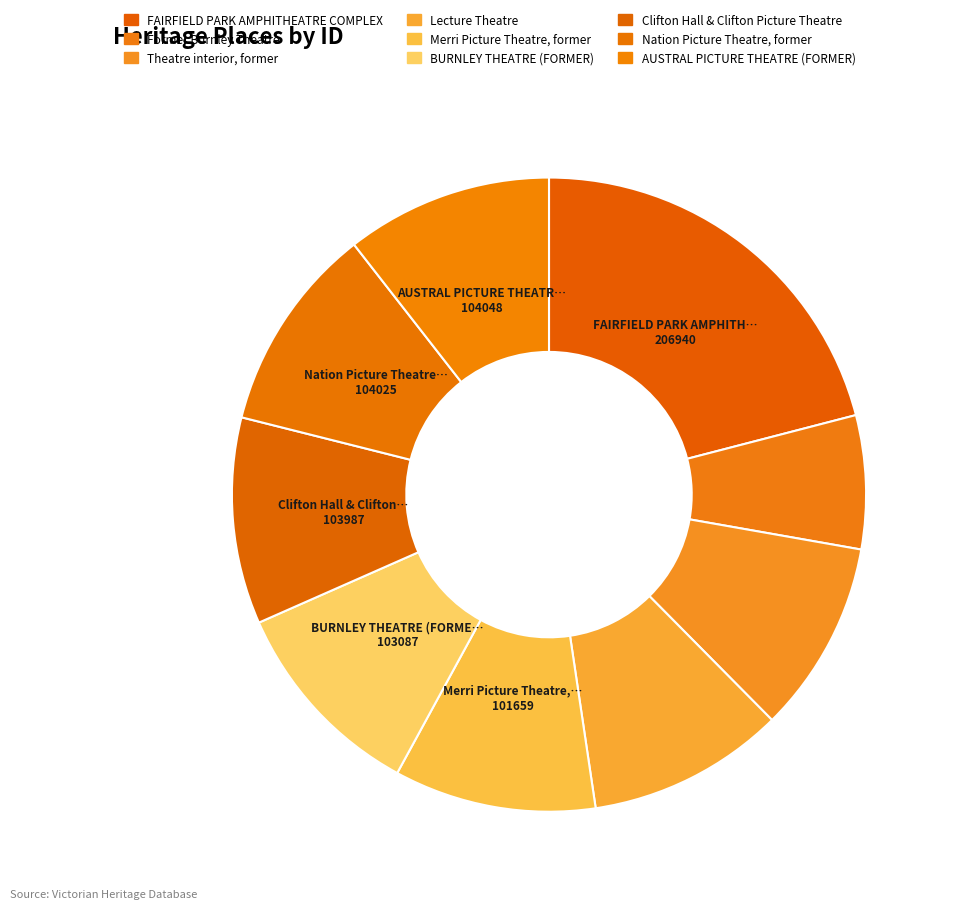

To the nearest percent, what is the difference between the BURNLEY THEATRE (FORMER) and FAIRFIELD PARK AMPHITHEATRE COMPLEX slice percentages?

11%